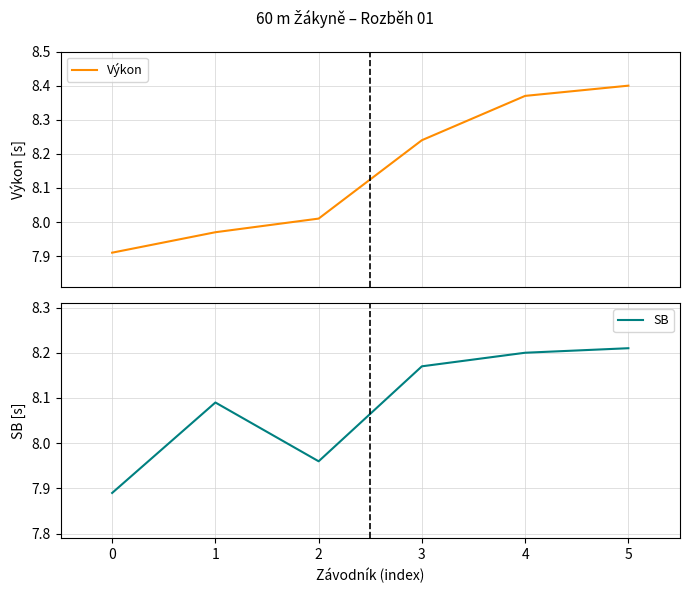

At which label does Výkon reach its peak?

5